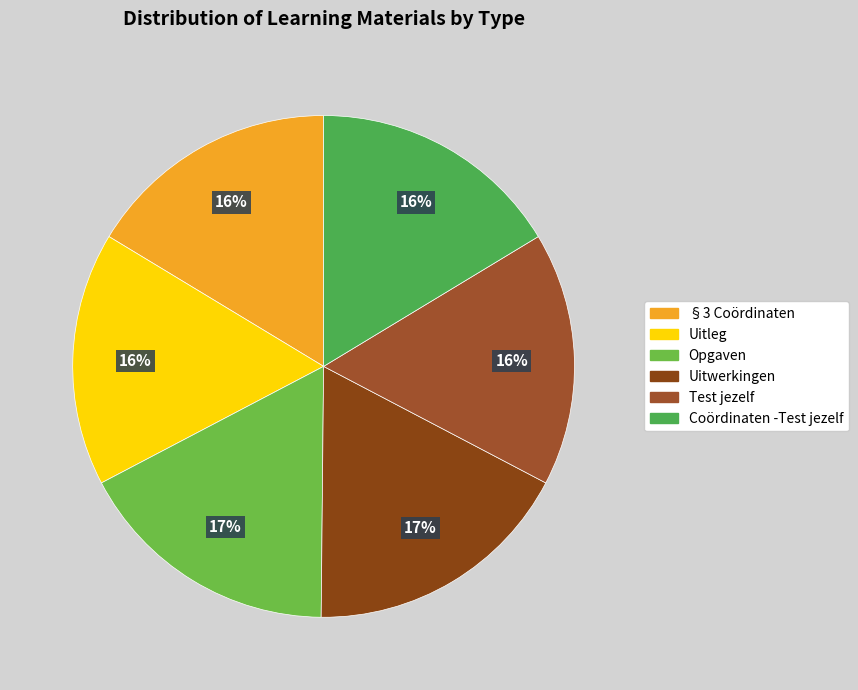

Do Uitleg and Coördinaten -Test jezelf together represent more than half of the pie?

No